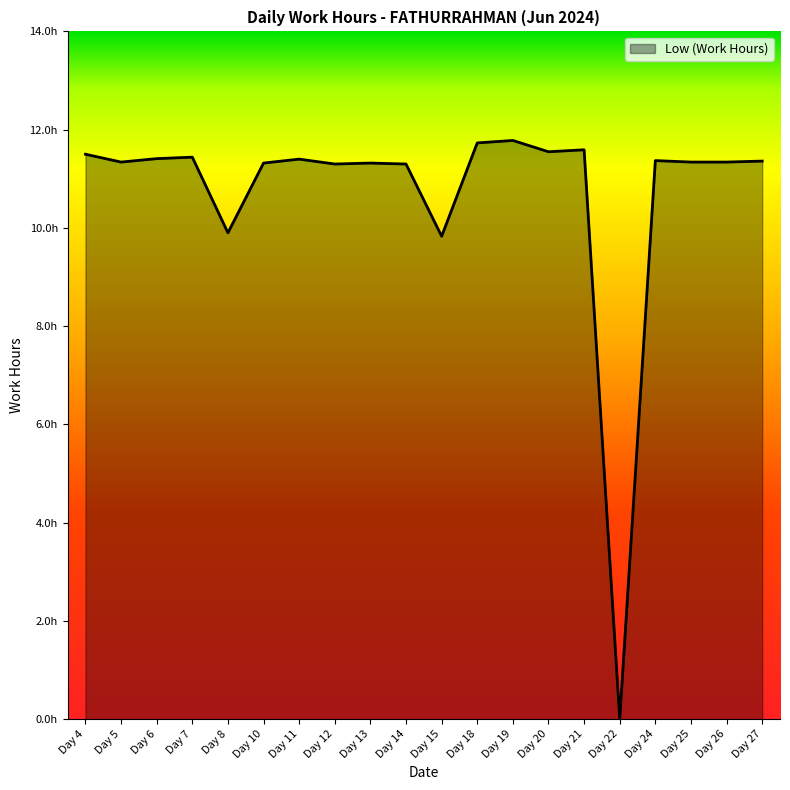

Does the chart display data point markers on the line(s)?

No